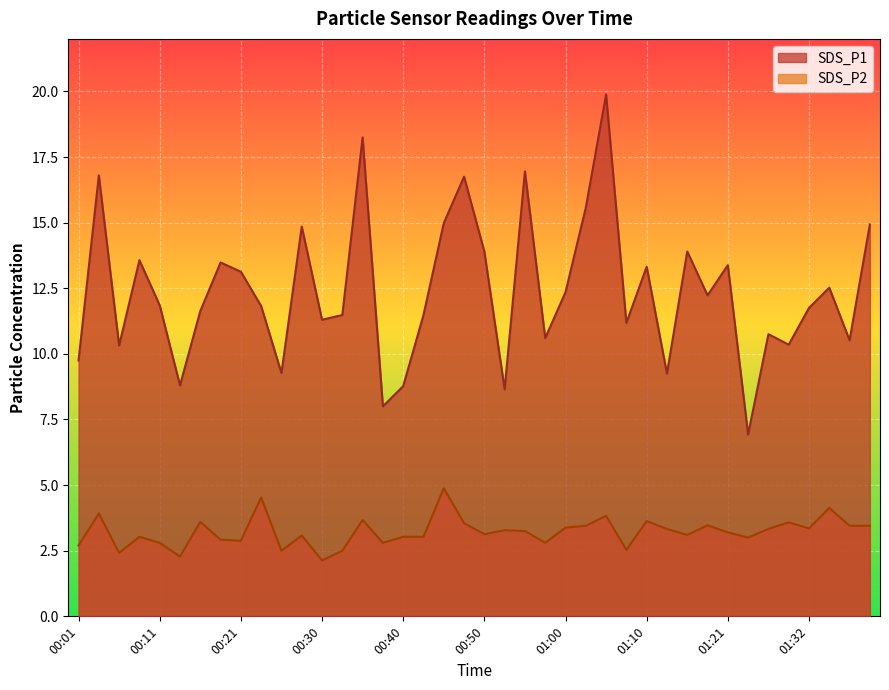

Where is the first local minimum for SDS_P1?

00:06